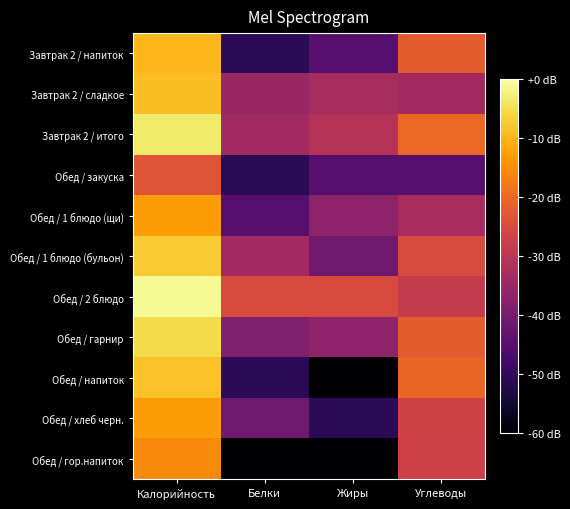

What is the maximum value shown in the chart?

-0.9